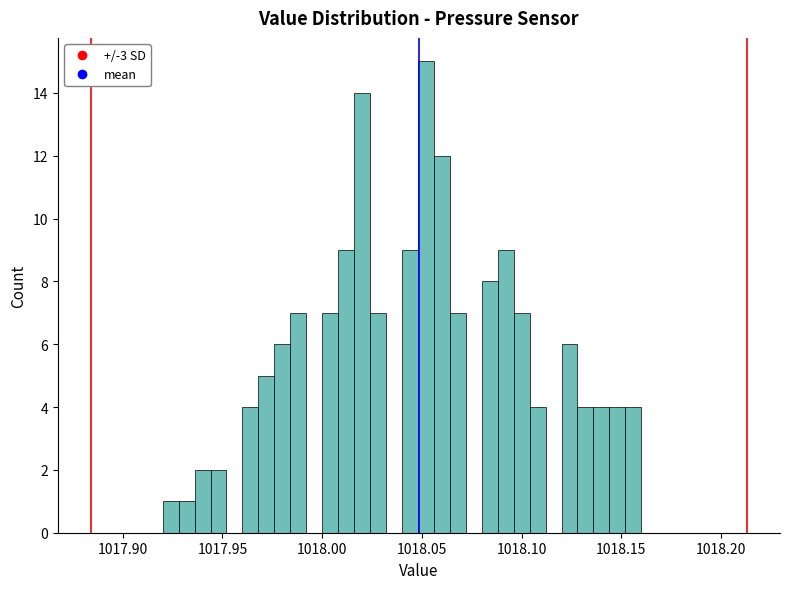

Read against the x-axis, roughly where is the centre of the tallest bar?

1018.050